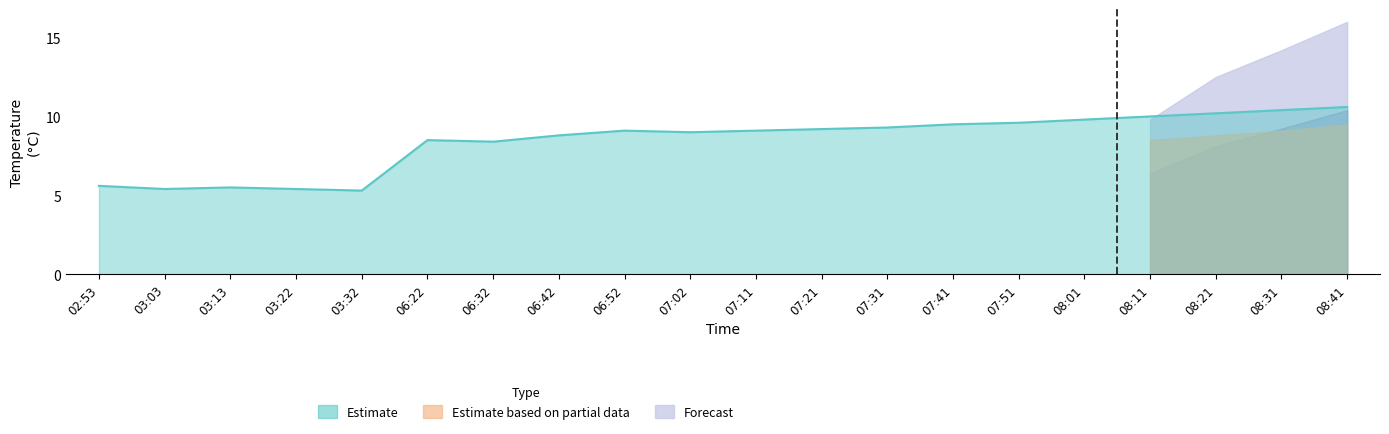

True or false: Estimate and Forecast intersect in this chart.

True